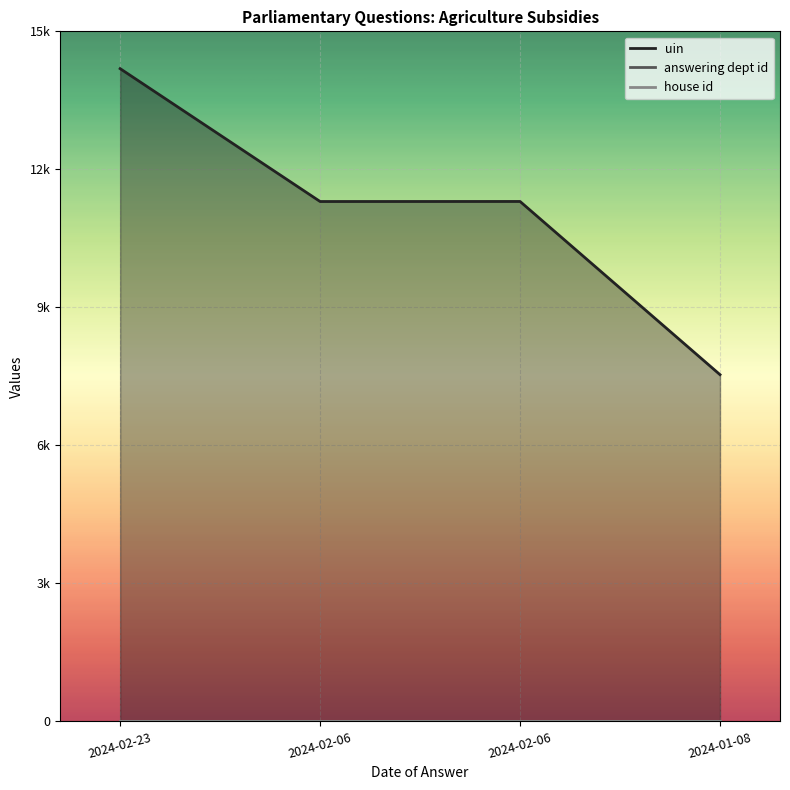

True or false: uin has a value of 2096 at 2024-01-08.

False